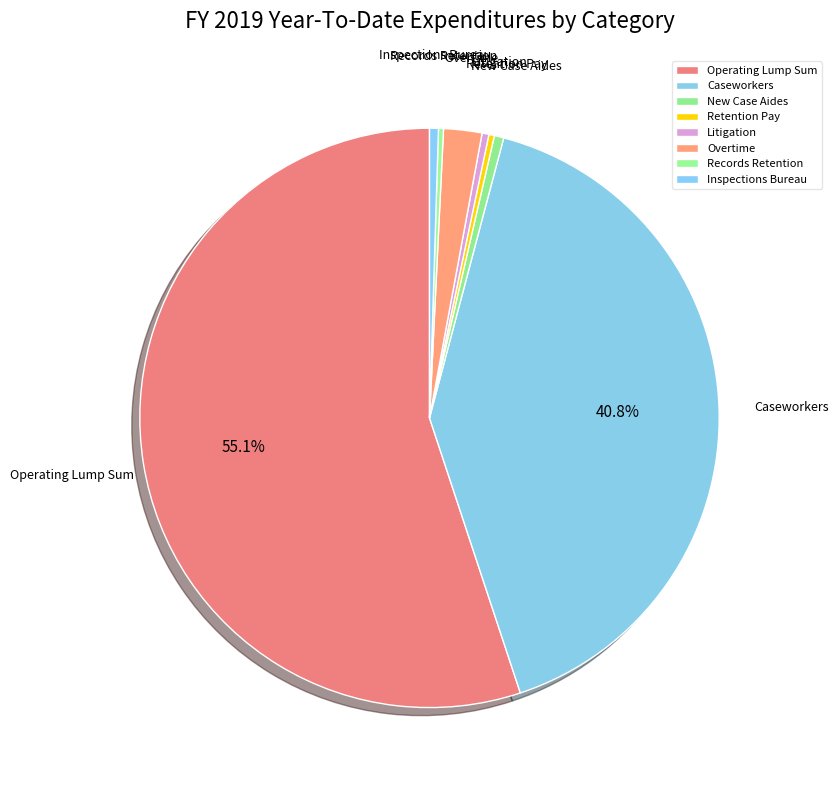

Count the number of slices in the pie.

8